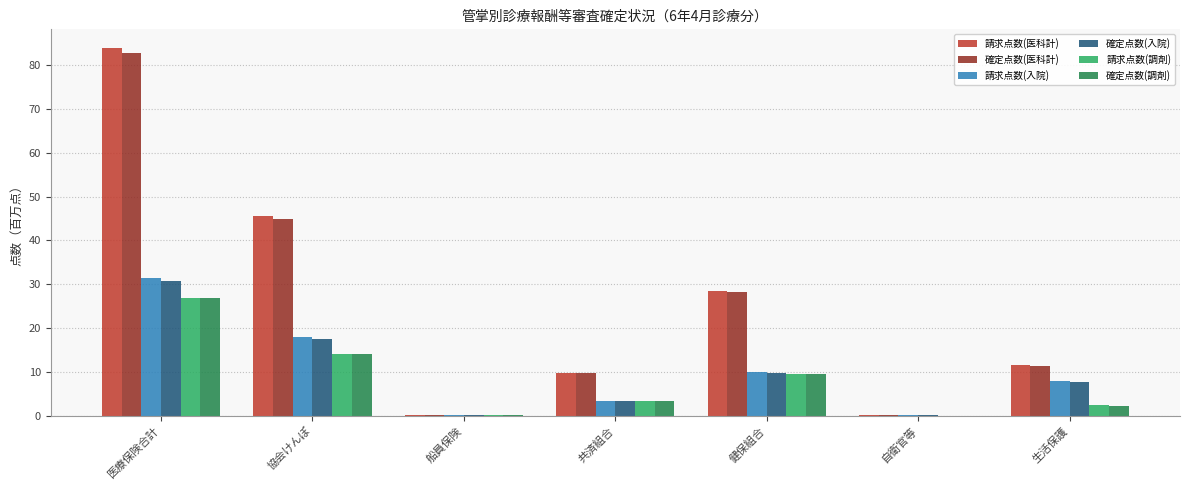

What is the sum of all 確定点数(入院) values?

69.2